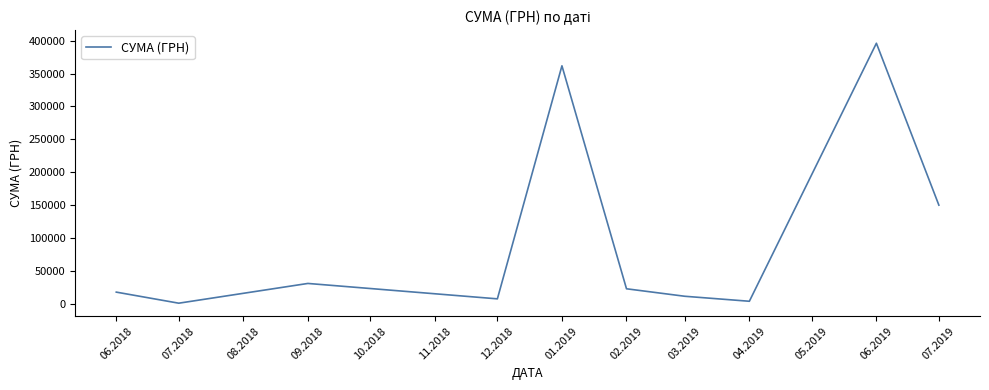

At which label does the data first exceed 23161?

09.2018